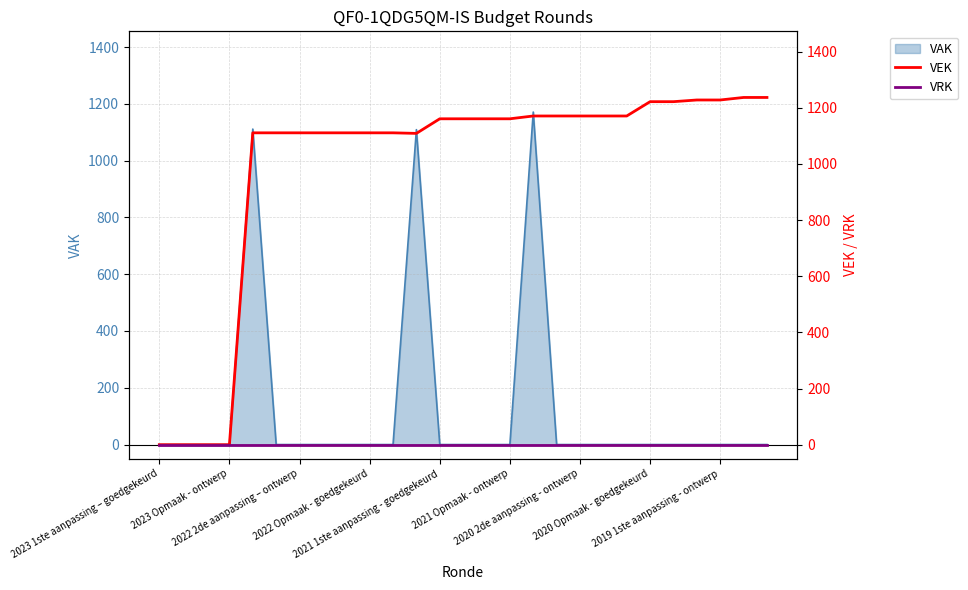

What is the difference between the highest and lowest values at 26?

1237